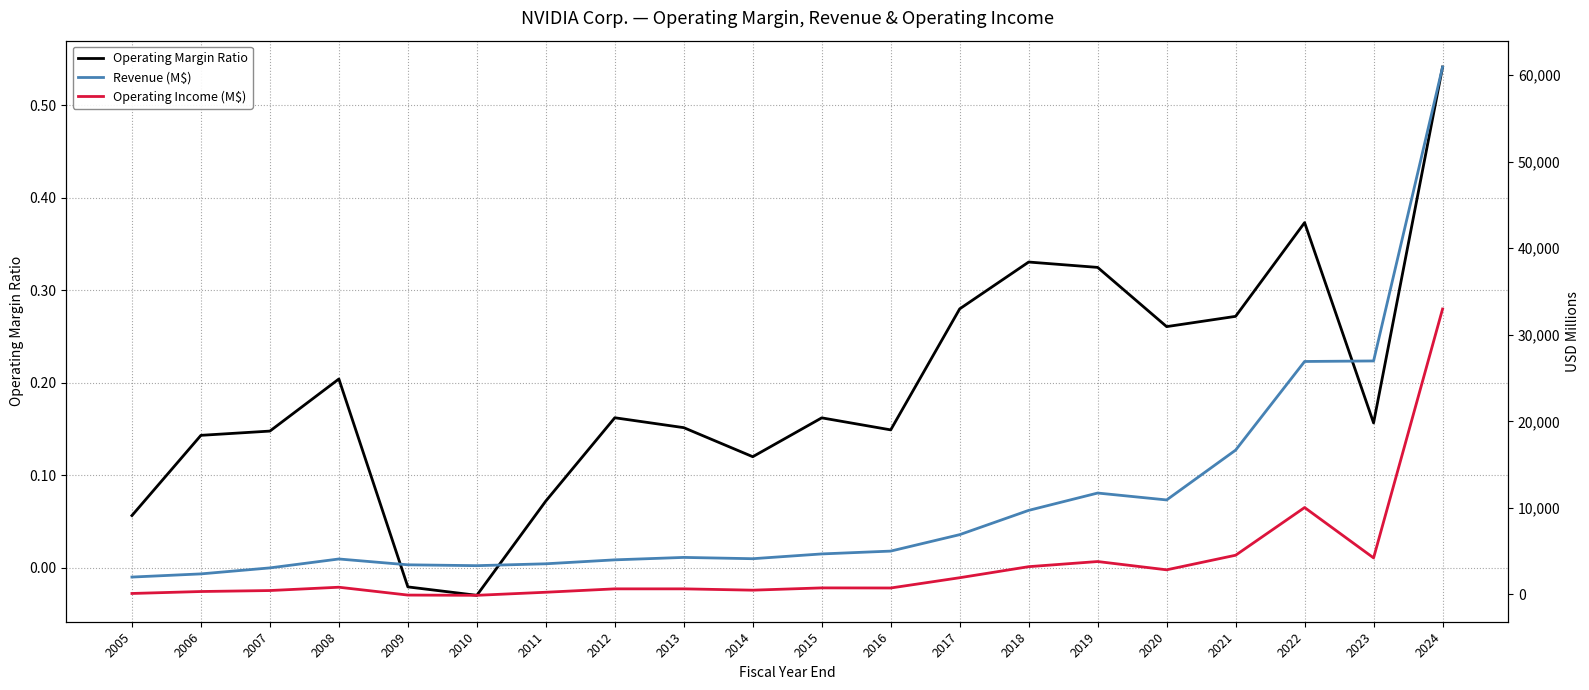

True or false: Operating Income (M$) and Revenue (M$) cross at least once.

False